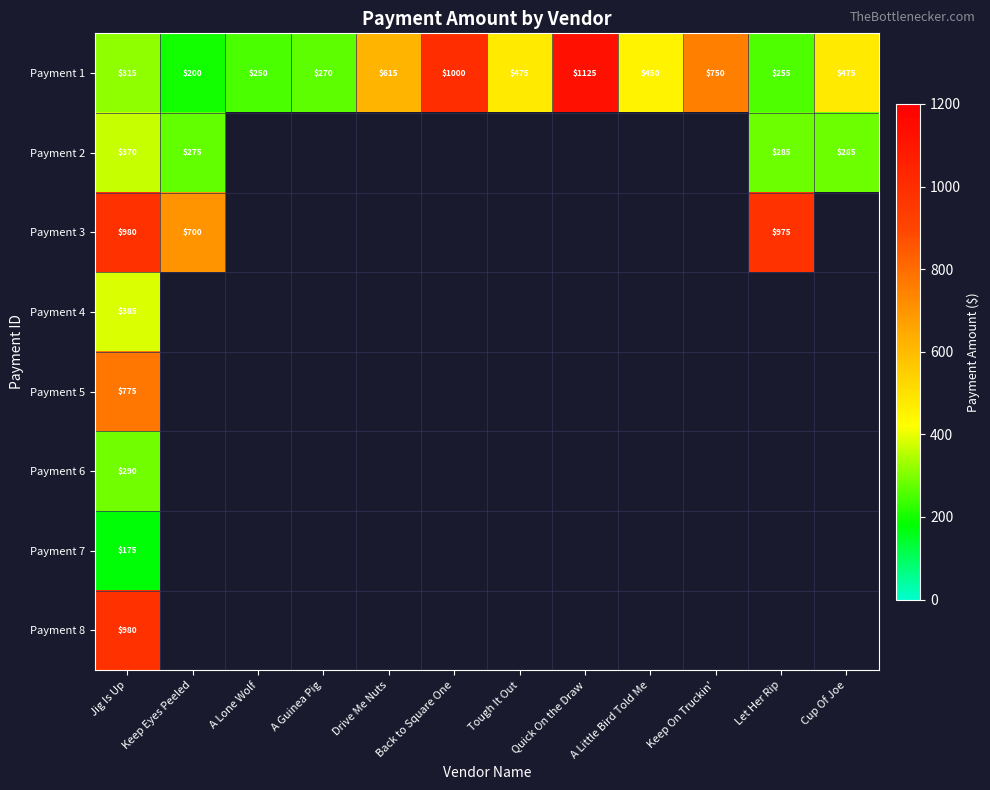

What is the spread (max minus min) of values at Jig Is Up?

805